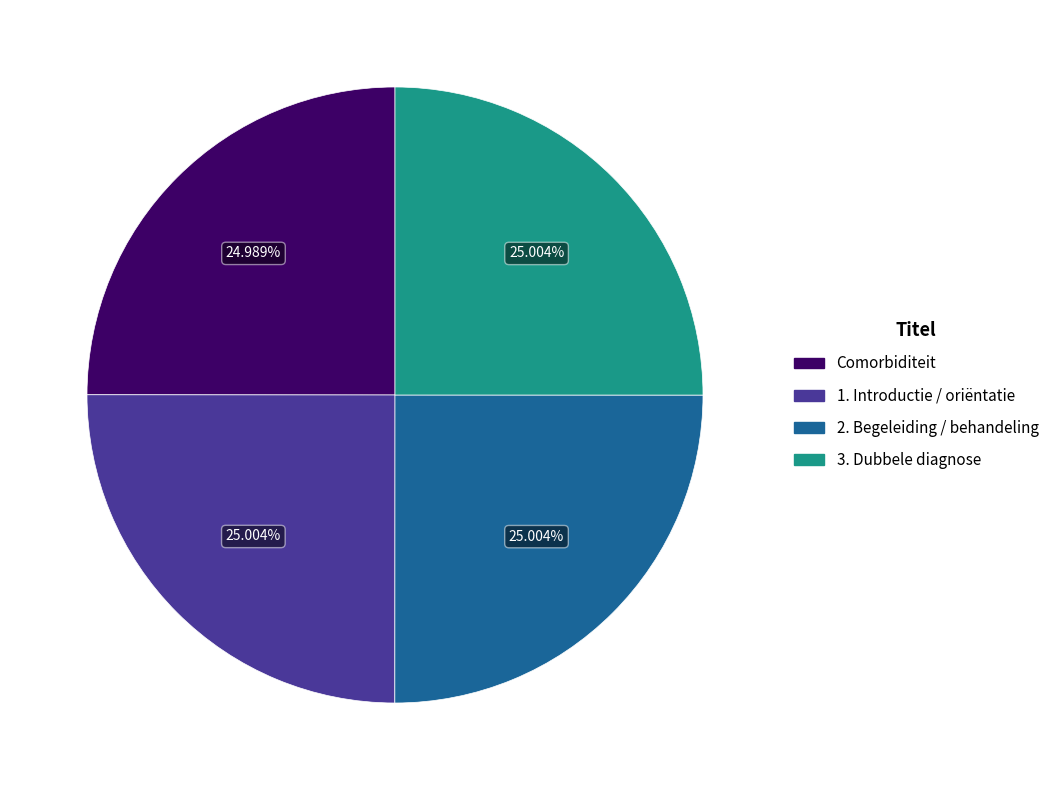

Is there any slice that represents more than half of the pie?

No